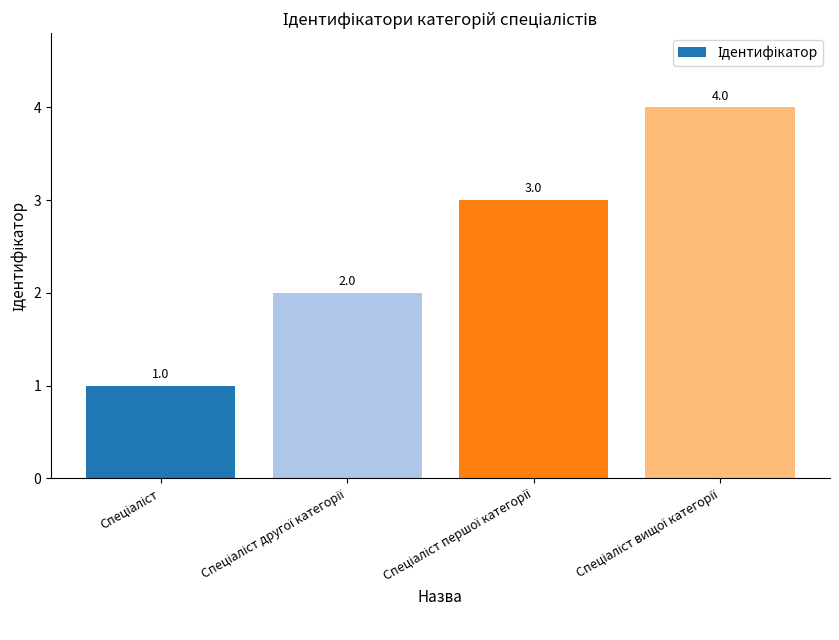

What is the sum of all values?

10